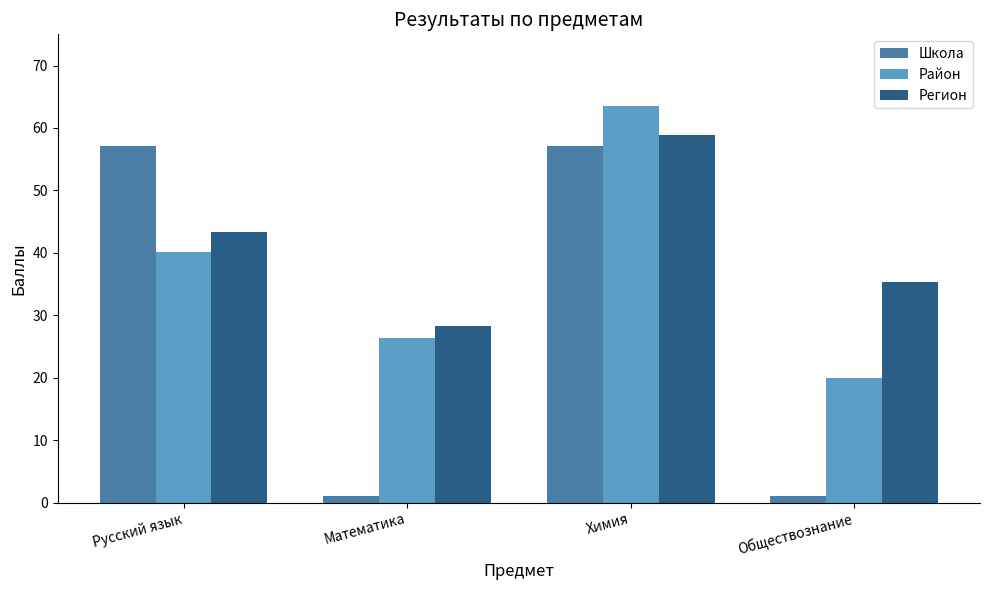

True or false: Район has a value of 13.9 at Обществознание.

False